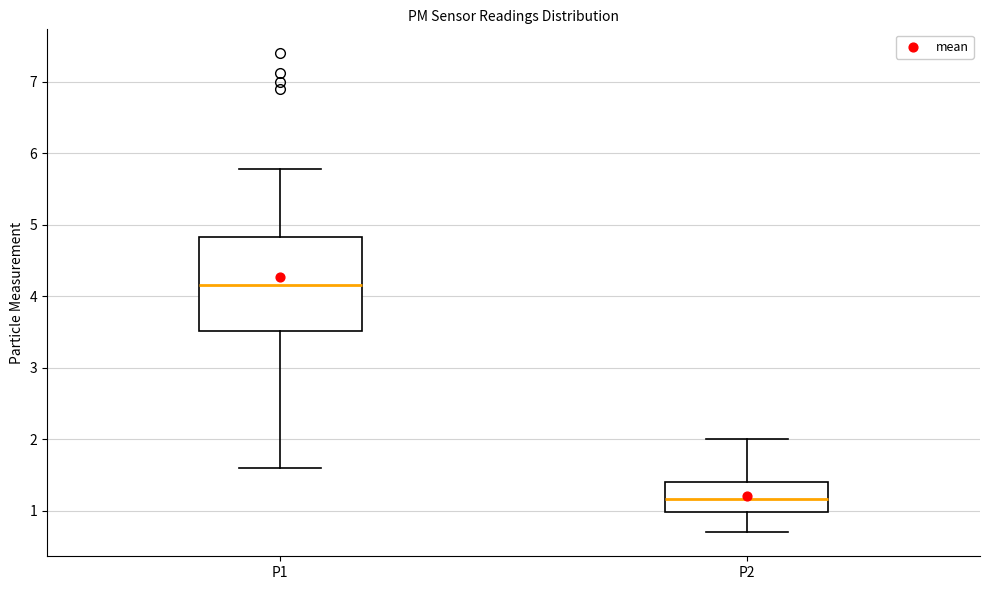

Which box is the tallest, from its lower edge to its upper edge?

P1